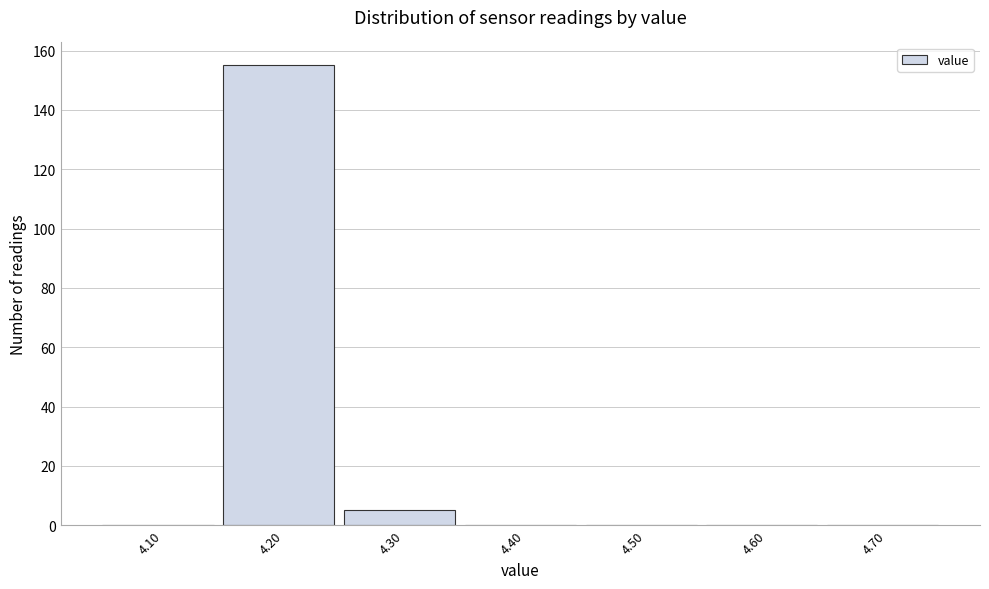

Reading left to right, transcribe all the data shown in this chart.

4.10=0	4.20=155	4.30=5	4.40=0	4.50=0	4.60=0	4.70=0